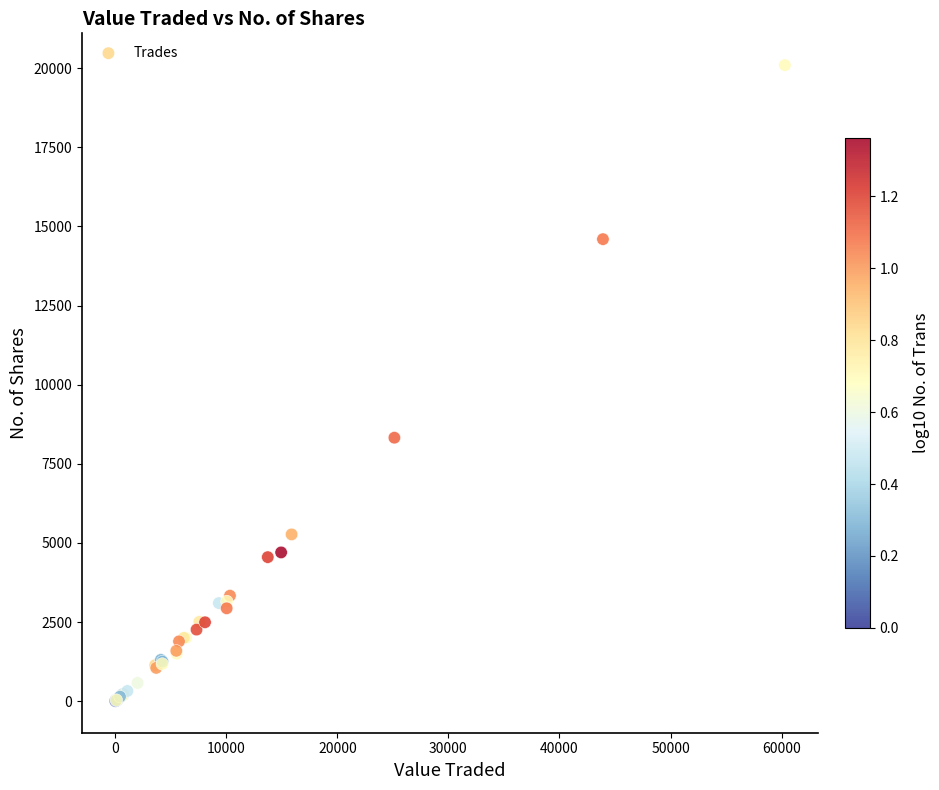

What Y value in the scatter plot is closest to 10053?

8325